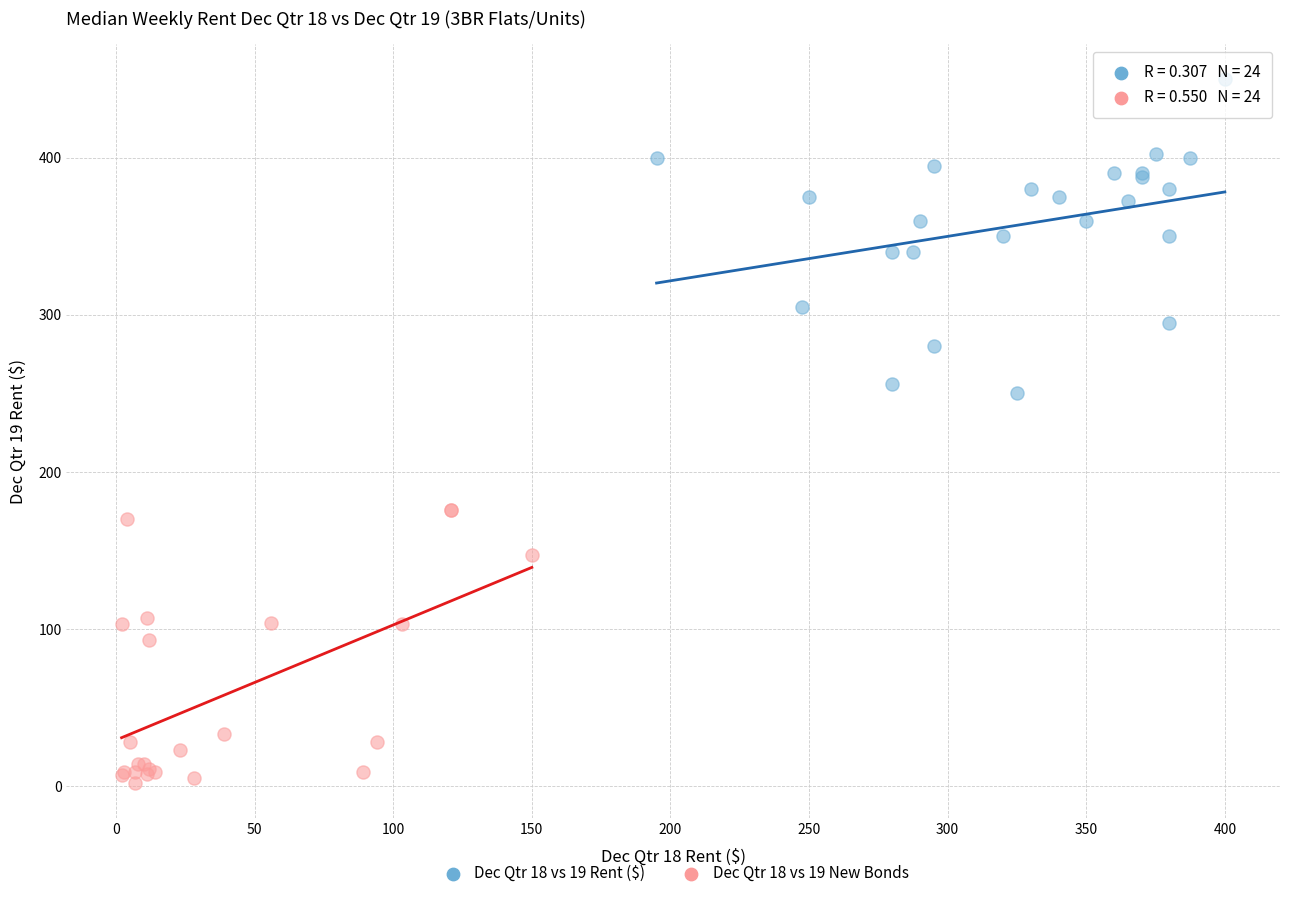

Which series contains the highest Y value?

Dec Qtr 18 vs 19 Rent ($)